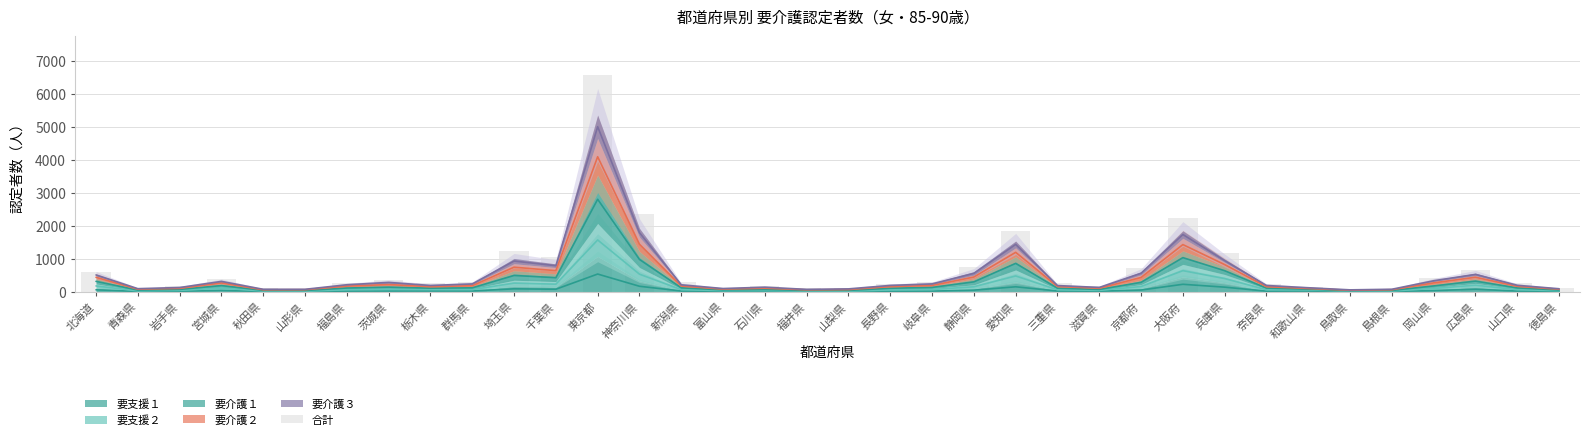

Reading left to right, list all the values displayed in this chart.

北海道=607	青森県=111	岩手県=164	宮城県=392	秋田県=98	山形県=93	福島県=269	茨城県=356	栃木県=251	群馬県=301	埼玉県=1247	千葉県=1044	東京都=6573	神奈川県=2369	新潟県=284	富山県=125	石川県=183	福井県=98	山梨県=108	長野県=241	岐阜県=308	静岡県=735	愛知県=1836	三重県=254	滋賀県=176	京都府=718	大阪府=2233	兵庫県=1158	奈良県=247	和歌山県=154	鳥取県=66	島根県=94	岡山県=406	広島県=653	山口県=249	徳島県=115